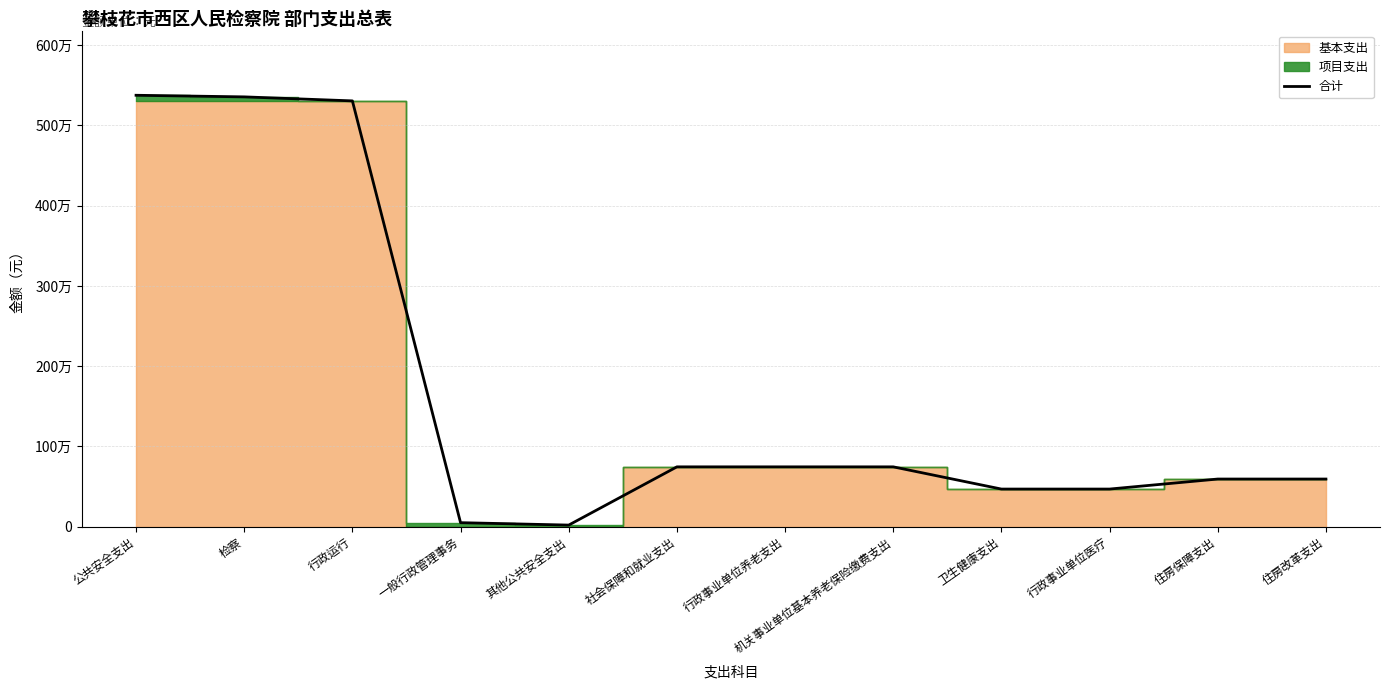

Read the value at 检察.

5356495.0